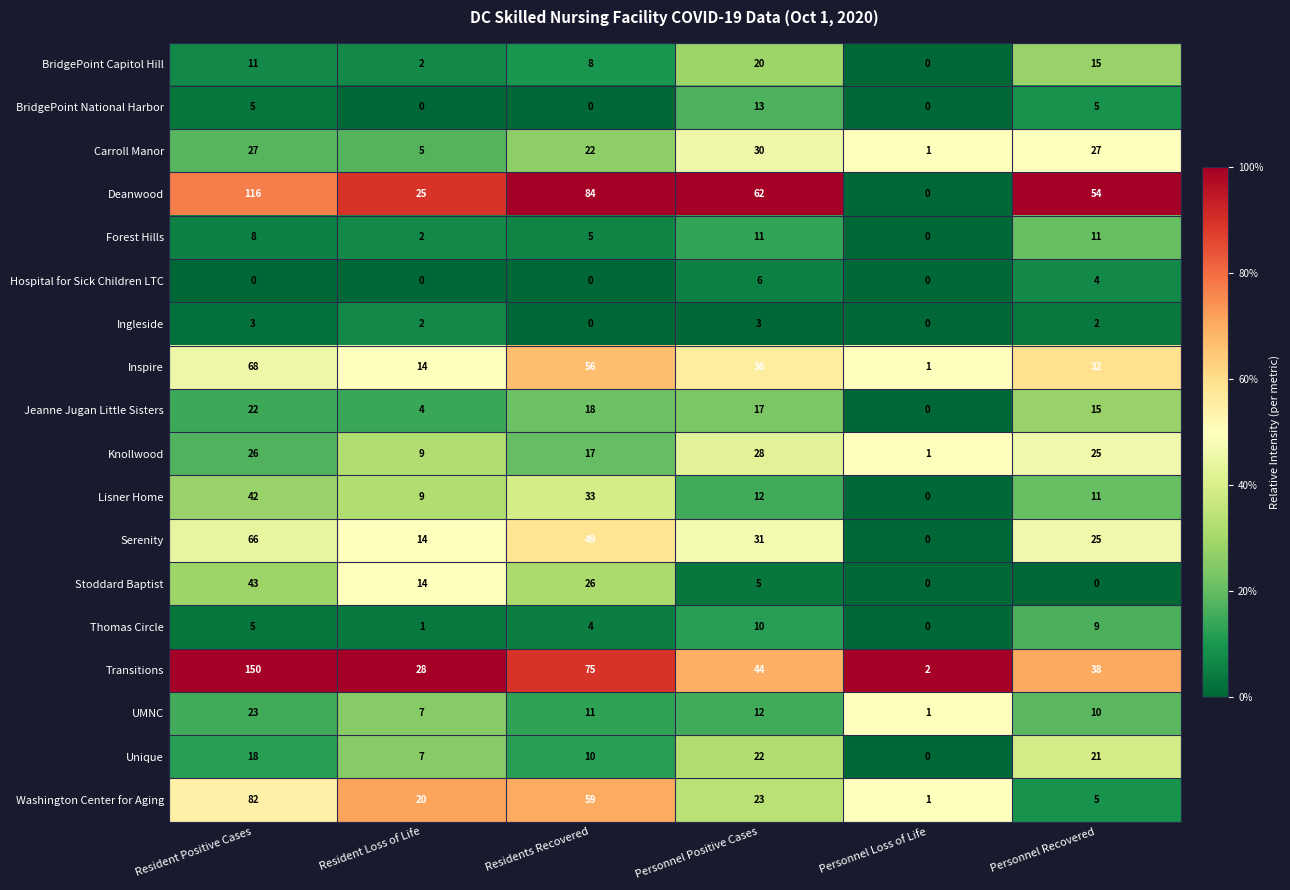

Which series has the largest total across all categories?

Deanwood